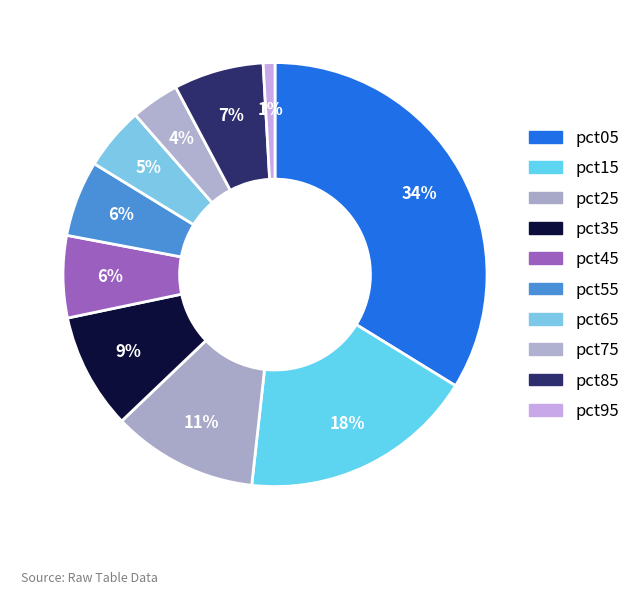

How many segments does this pie chart have?

10